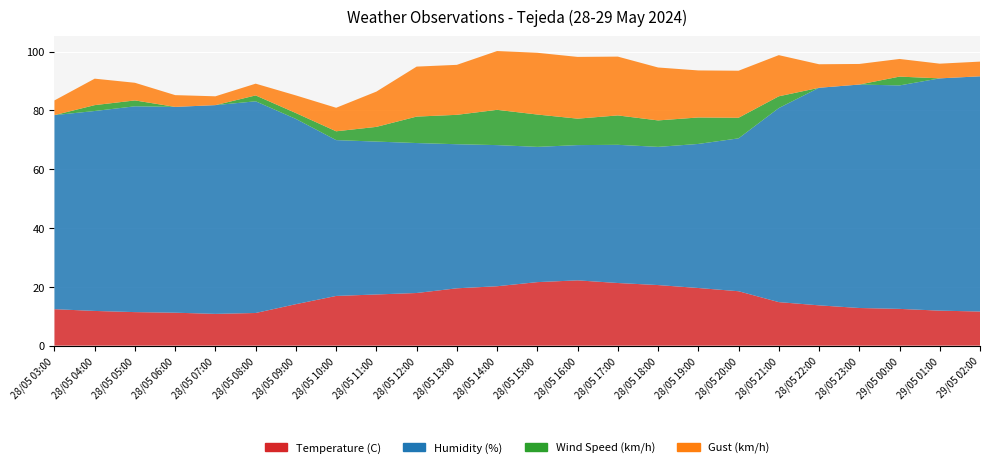

Reading right to left, transcribe all the data shown in this chart.

Temperature (C): 11.6	11.9	12.5	12.8	13.7	14.8	18.5	19.6	20.6	21.3	22.2	21.6	20.2	19.5	17.9	17.4	16.9	14.1	11.1	10.8	11.2	11.4	11.8	12.4
Humidity (%): 80.0	79.0	76.0	76.0	74.0	66.0	52.0	49.0	47.0	47.0	46.0	46.0	48.0	49.0	51.0	52.0	53.0	63.0	72.0	71.0	70.0	70.0	68.0	66.0
Wind Speed (km/h): 0.0	0.0	3.0	0.0	0.0	4.0	7.0	9.0	9.0	10.0	9.0	11.0	12.0	10.0	9.0	5.0	3.0	2.0	2.0	0.0	0.0	2.0	2.0	0.0
Gust (km/h): 5.0	5.0	6.0	7.0	8.0	14.0	16.0	16.0	18.0	20.0	21.0	21.0	20.0	17.0	17.0	12.0	8.0	6.0	4.0	3.0	4.0	6.0	9.0	5.0